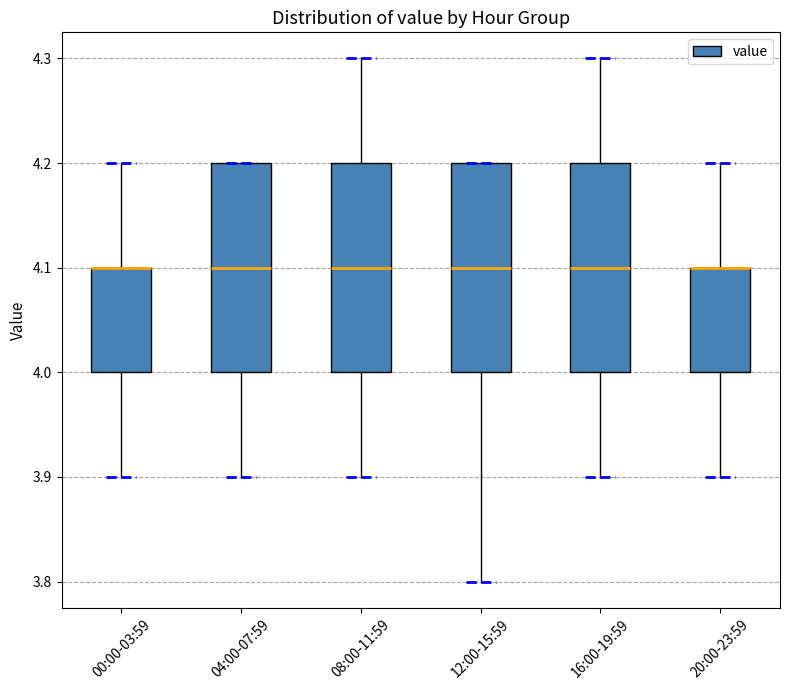

Reading left to right, read every box against the y-axis: the position of its median line, the range the box covers, and the ends of its whiskers. The values are not printed on the chart, so give them approximately, as read against the axis.

00:00-03:59: median 4.1 (drawn on the box's upper edge), box 4.0 to 4.1, whiskers 3.9 to 4.2
04:00-07:59: median 4.1, box 4.0 to 4.2, whiskers 3.9 to 4.2
08:00-11:59: median 4.1, box 4.0 to 4.2, whiskers 3.9 to 4.3
12:00-15:59: median 4.1, box 4.0 to 4.2, whiskers 3.8 to 4.2
16:00-19:59: median 4.1, box 4.0 to 4.2, whiskers 3.9 to 4.3
20:00-23:59: median 4.1 (drawn on the box's upper edge), box 4.0 to 4.1, whiskers 3.9 to 4.2